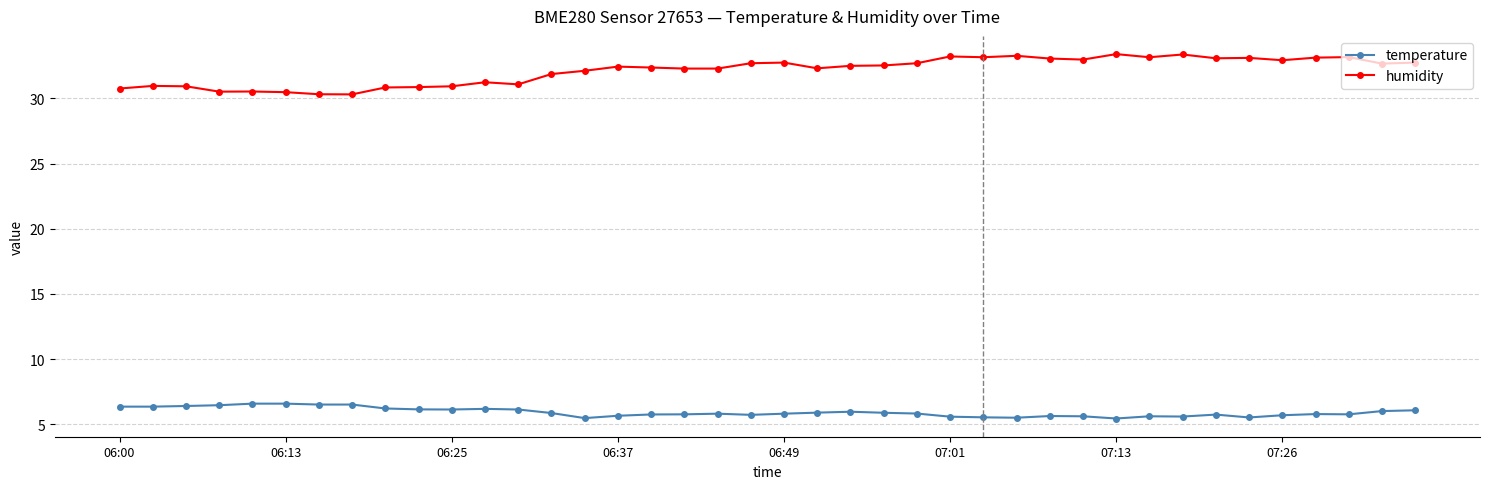

What is the sum of all temperature values?

237.0